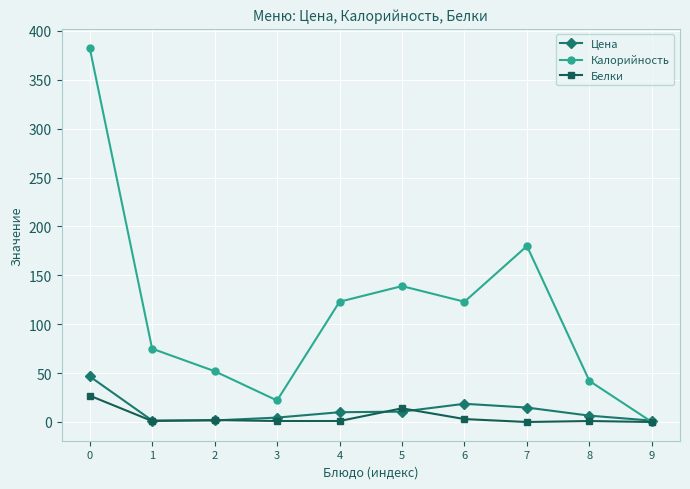

What is the difference between the maximum and minimum values in the Калорийность series?

383.0